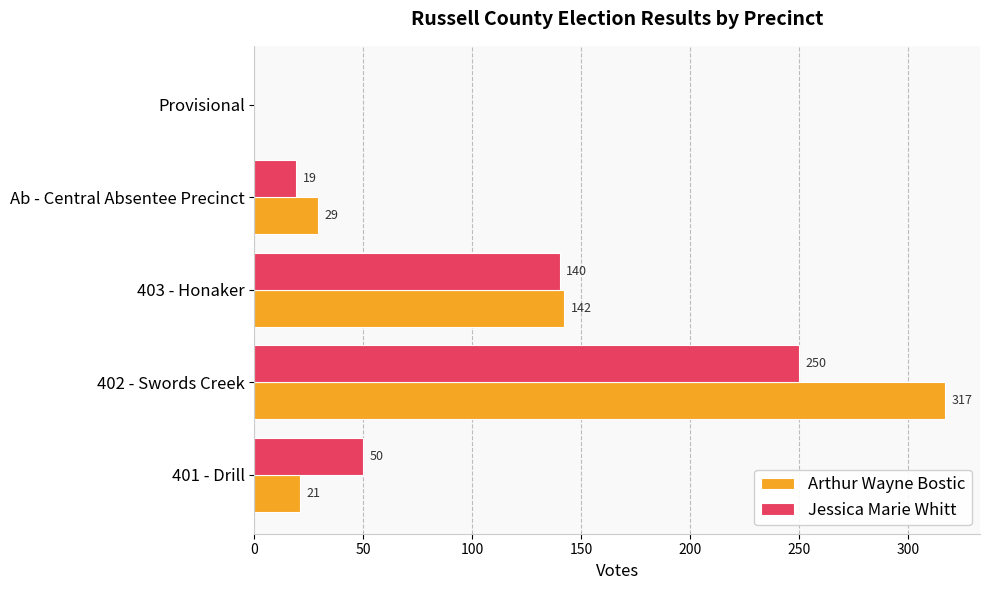

What is the greatest value displayed?

317